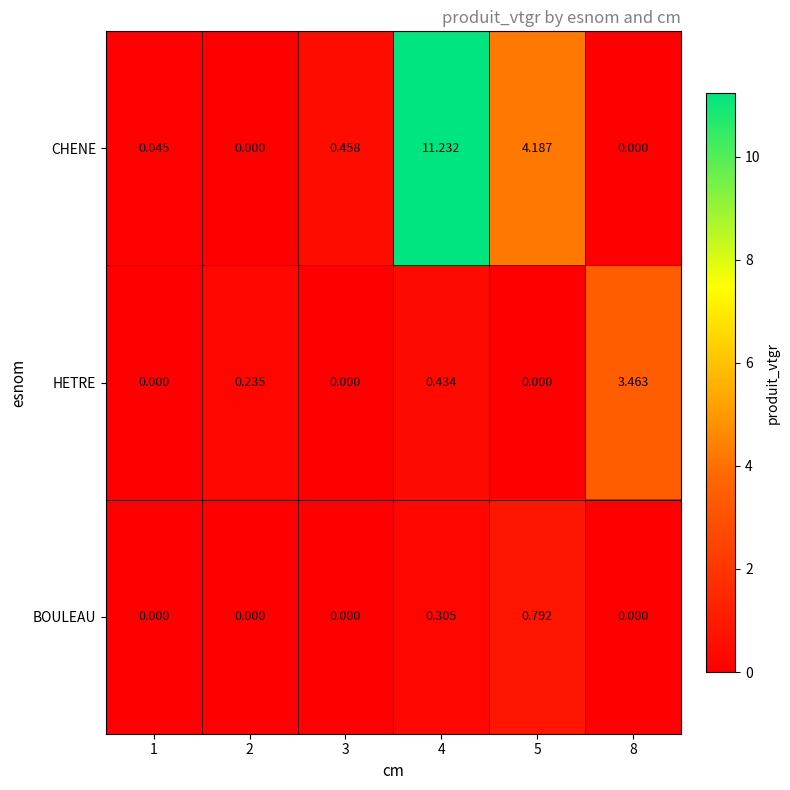

Which series has the largest total across all categories?

CHENE